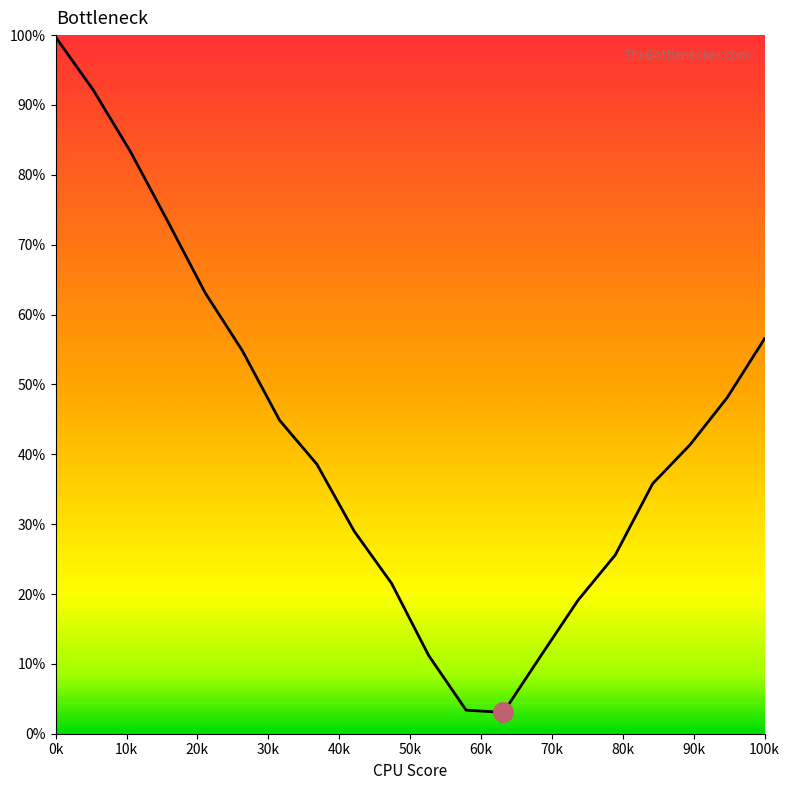

What is the difference between the maximum and minimum values?

96.7